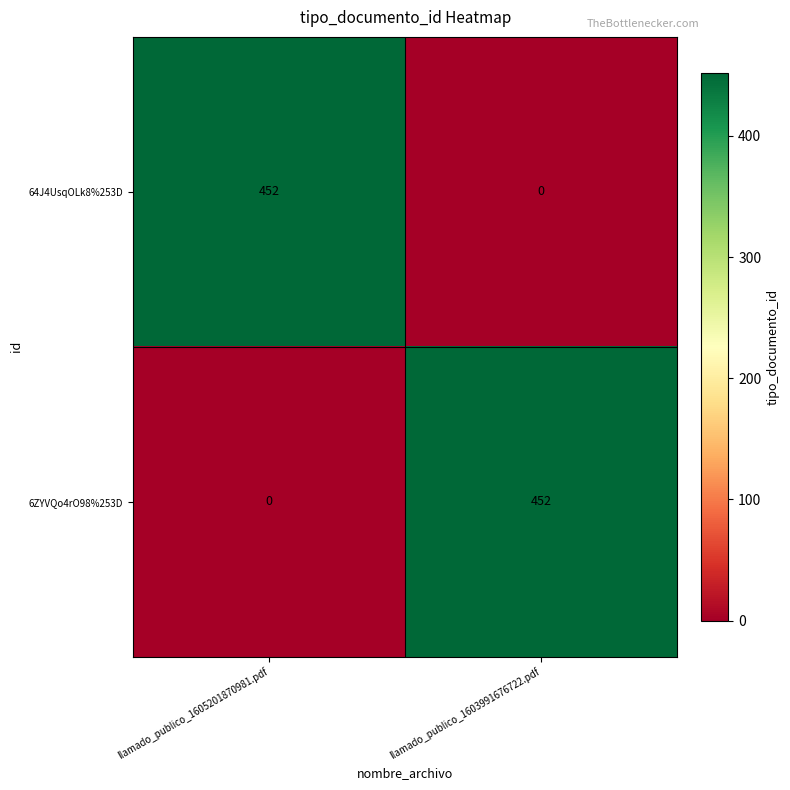

What is the sum of the 64J4UsqOLk8%253D values at llamado_publico_1603991676722.pdf and llamado_publico_1605201870981.pdf?

452